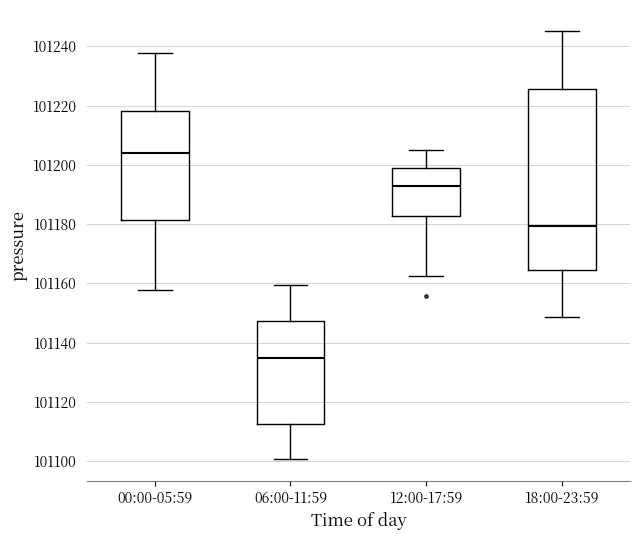

Which box is the tallest, from its lower edge to its upper edge?

18:00-23:59